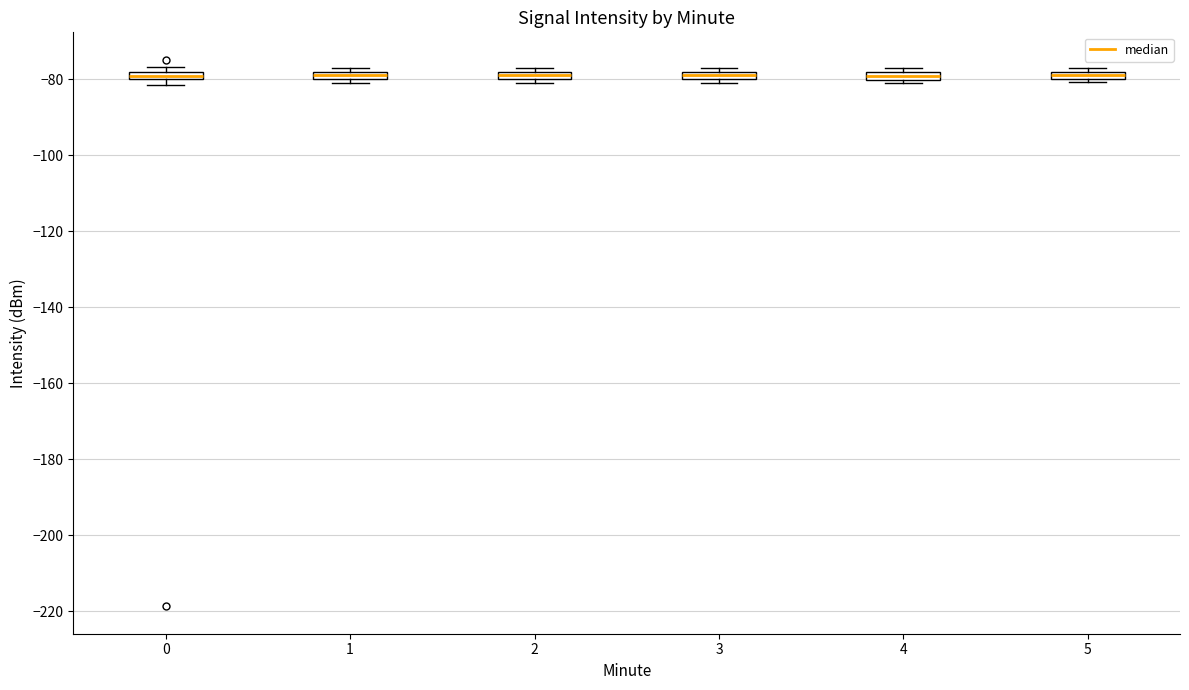

Where is the upper edge of the box at x = 1 on the y-axis? The values are not printed on the chart, so give them approximately, as read against the axis.

-78